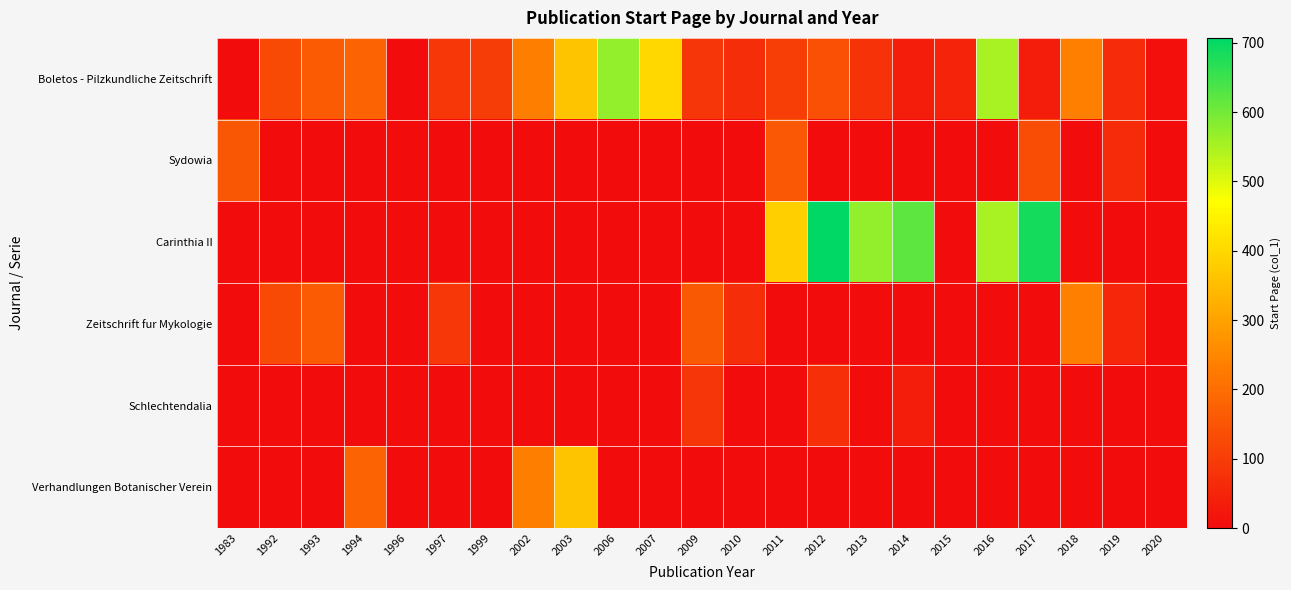

How many categories are shown in the chart?

23